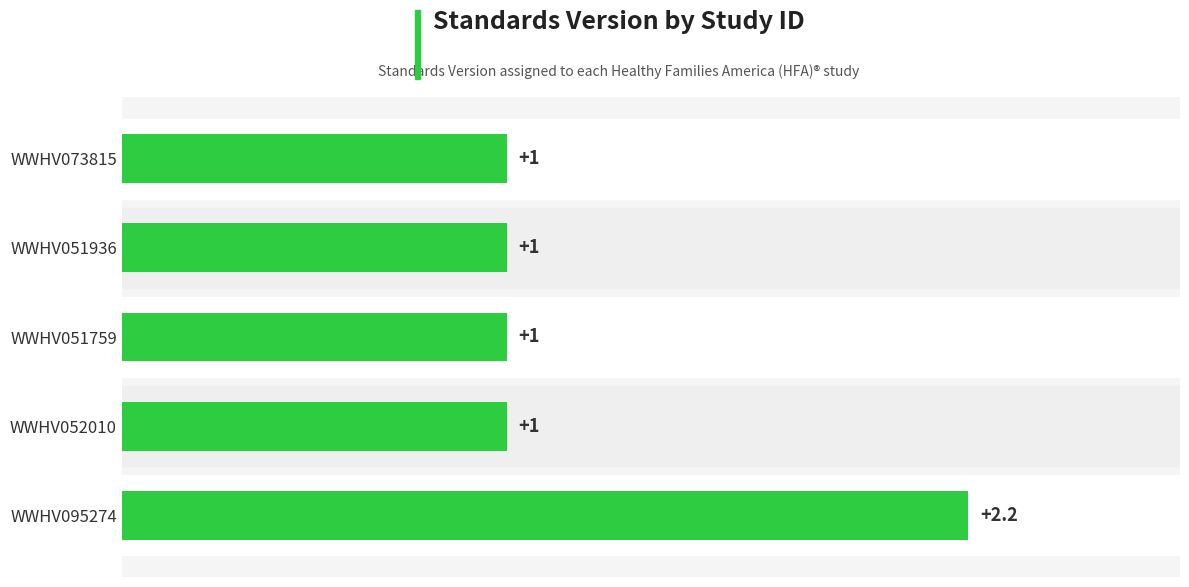

Reading top to bottom, what are all the values shown in this chart?

1.0	1.0	1.0	1.0	2.2